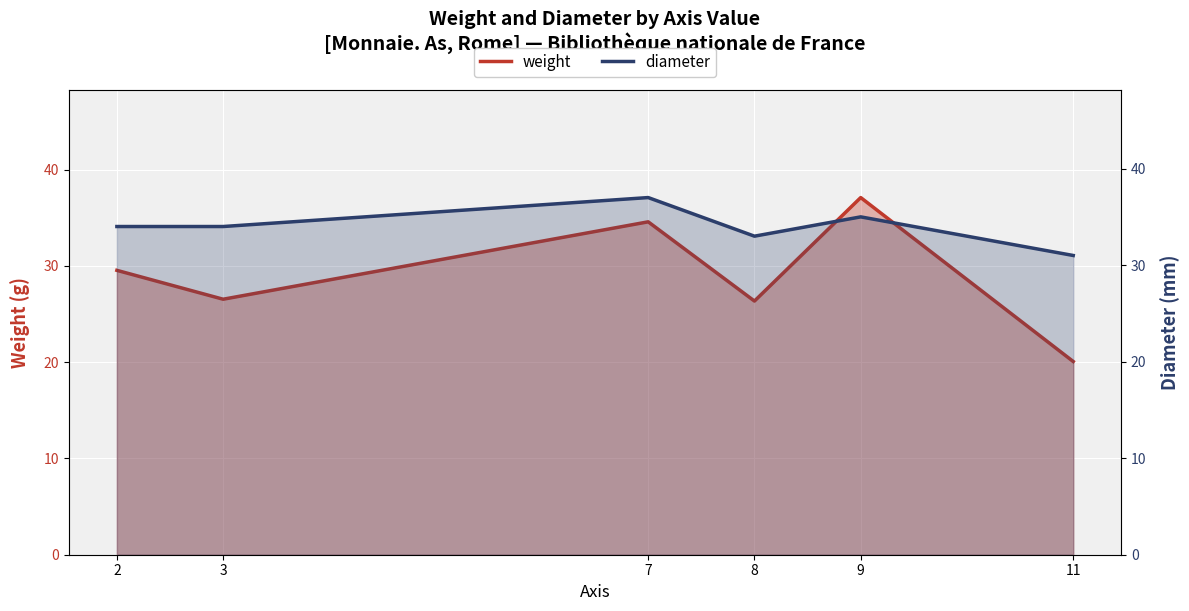

What is the difference between the highest and lowest values at 7?

2.4